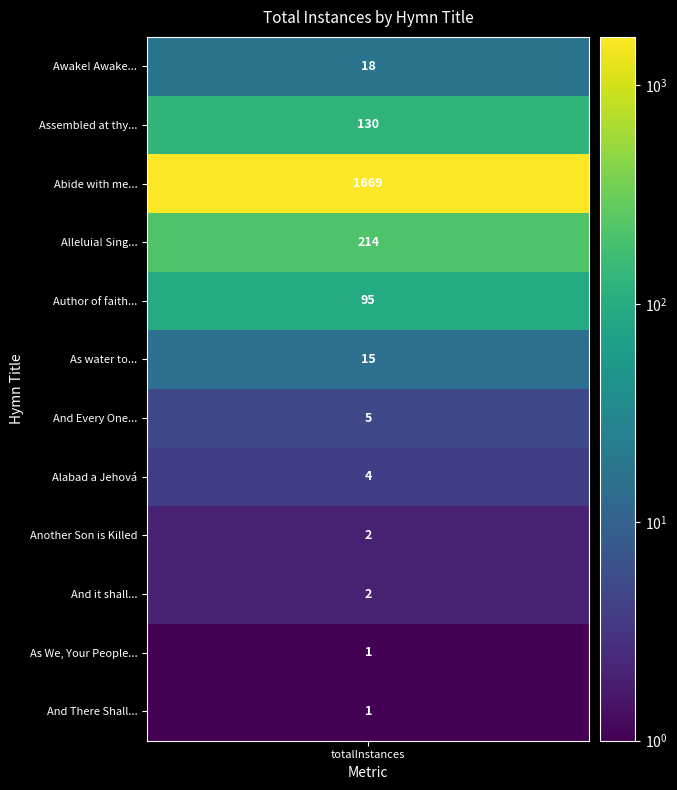

How many values are below 15?

6